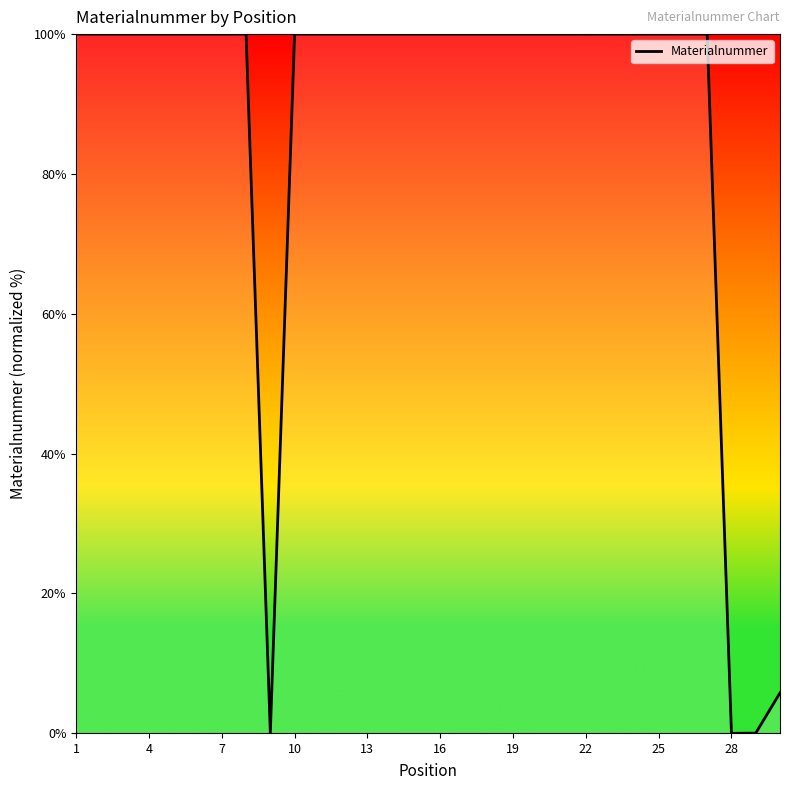

What is the maximum value shown in the chart?

100.0